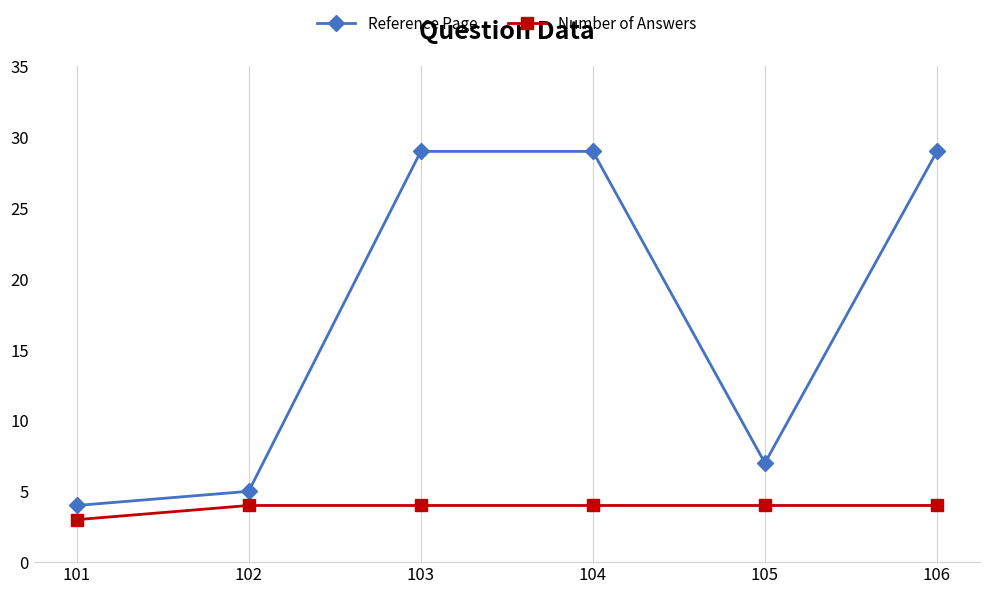

Reading right to left, extract all data points from this chart.

Reference Page: 106=29	105=7	104=29	103=29	102=5	101=4
Number of Answers: 106=4	105=4	104=4	103=4	102=4	101=3